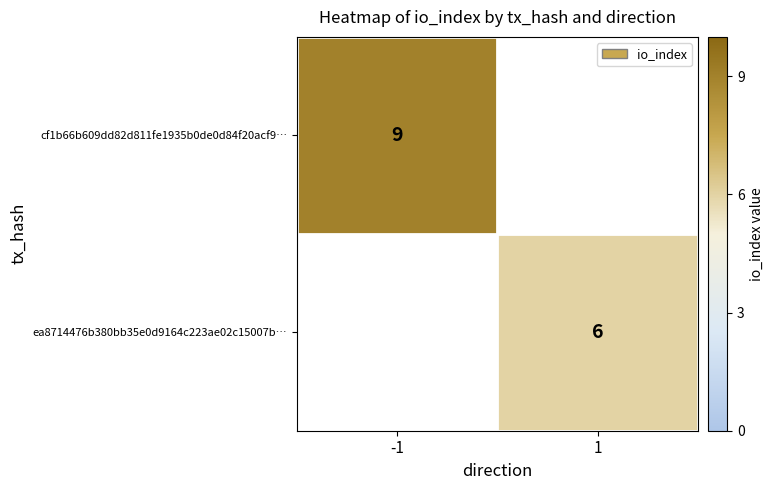

Is it true that cf1b66b609dd82d811fe1935b0de0d84f20acf9… equals 14 at -1?

False